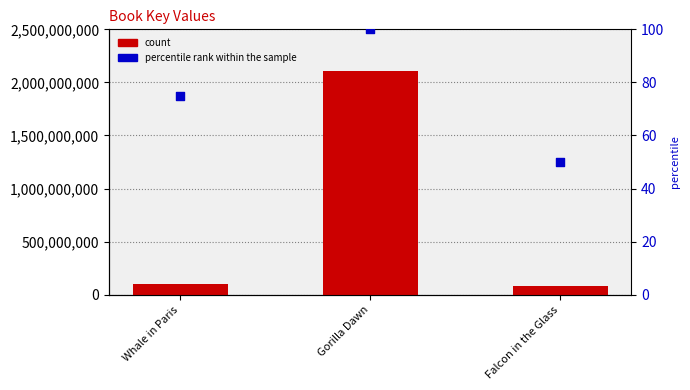

Is the value of percentile rank within the sample at Gorilla Dawn greater than the value of count at Falcon in the Glass?

No